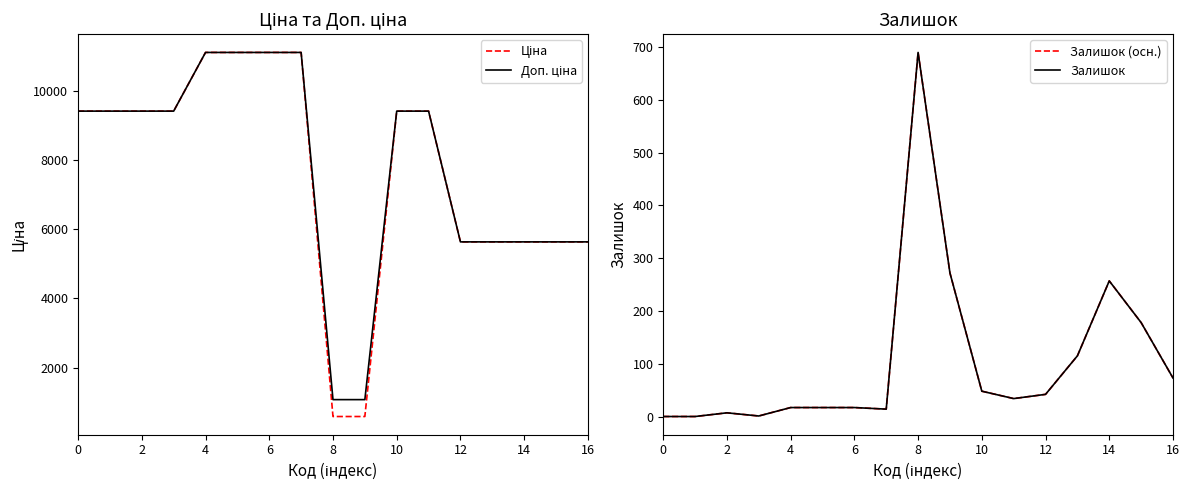

At how many categories does at least one series exceed 4942?

15